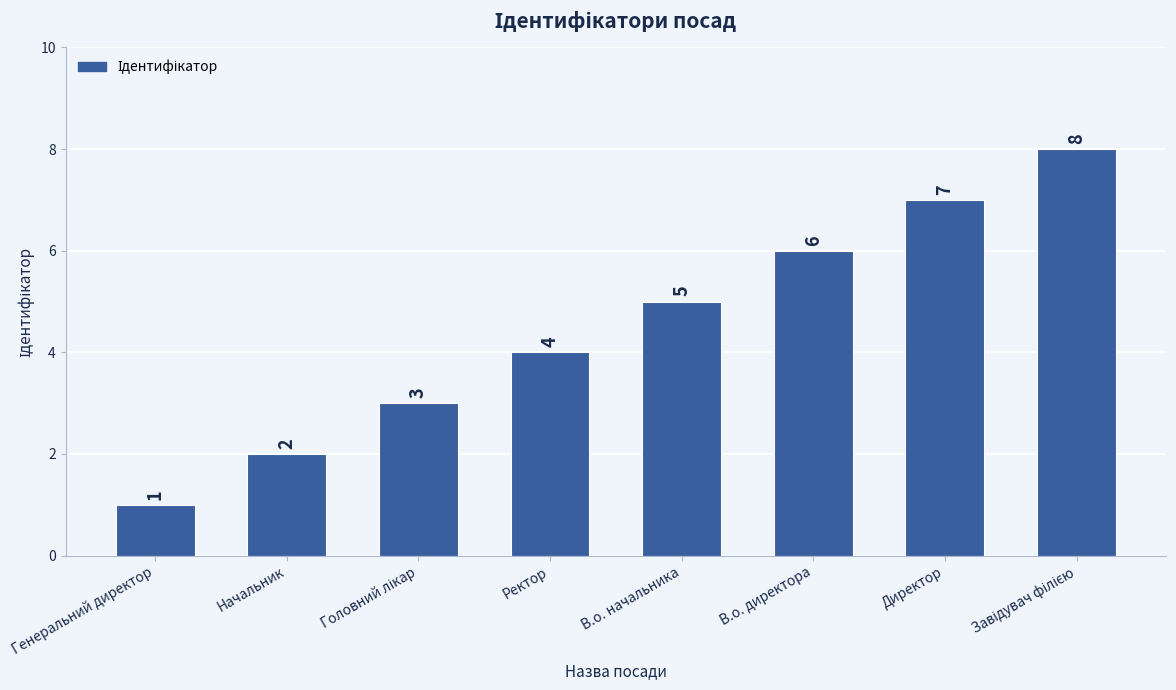

What is the label of the 2nd bar from the right?

Директор